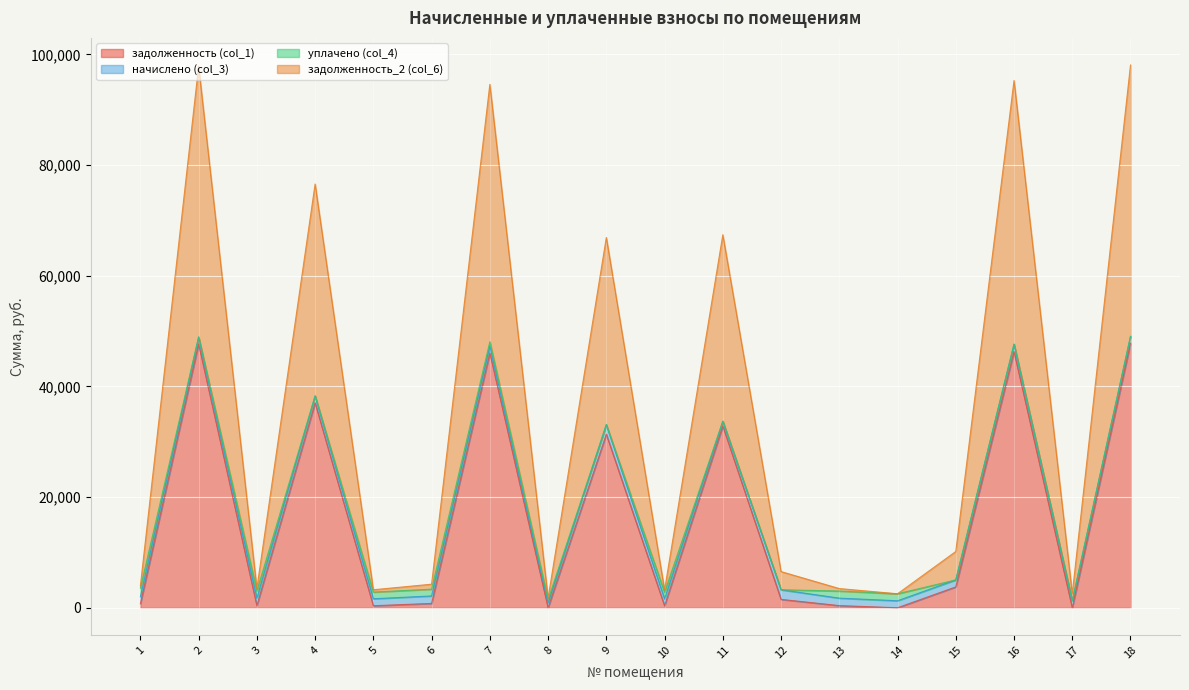

What is the lowest value of the задолженность_2 (col_6) series?

1739.1